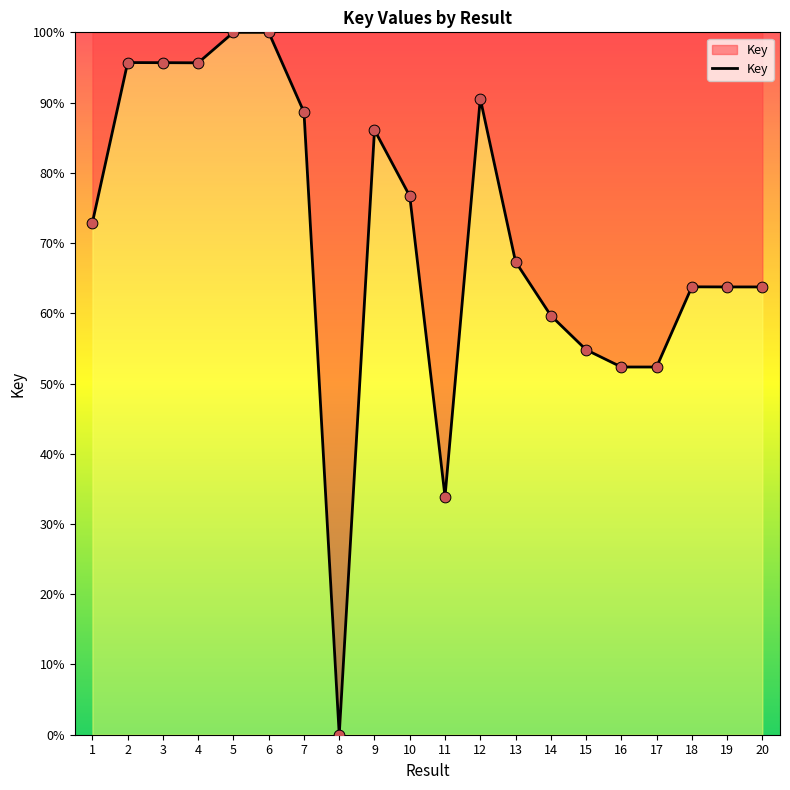

What is the change in value from 11 to 14?

+25.8